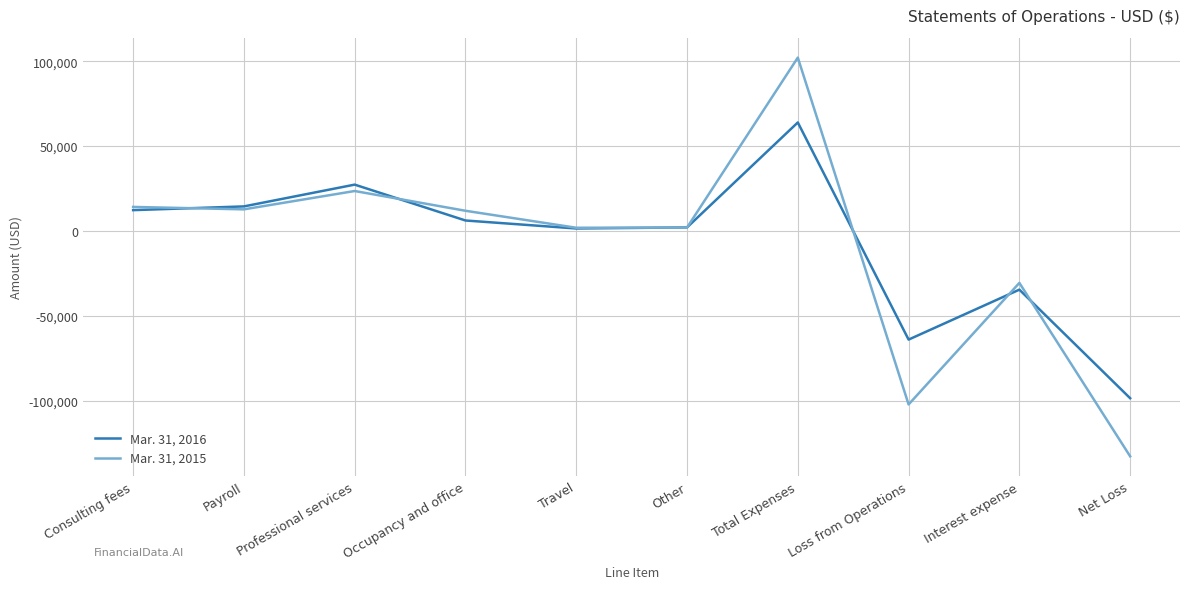

The Mar. 31, 2015 series shows 12763 at Payroll. True or false?

True